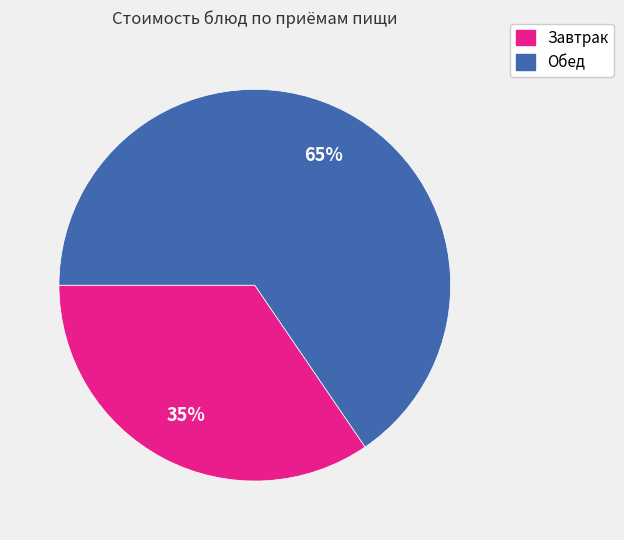

Is there any slice that represents more than half of the pie?

Yes